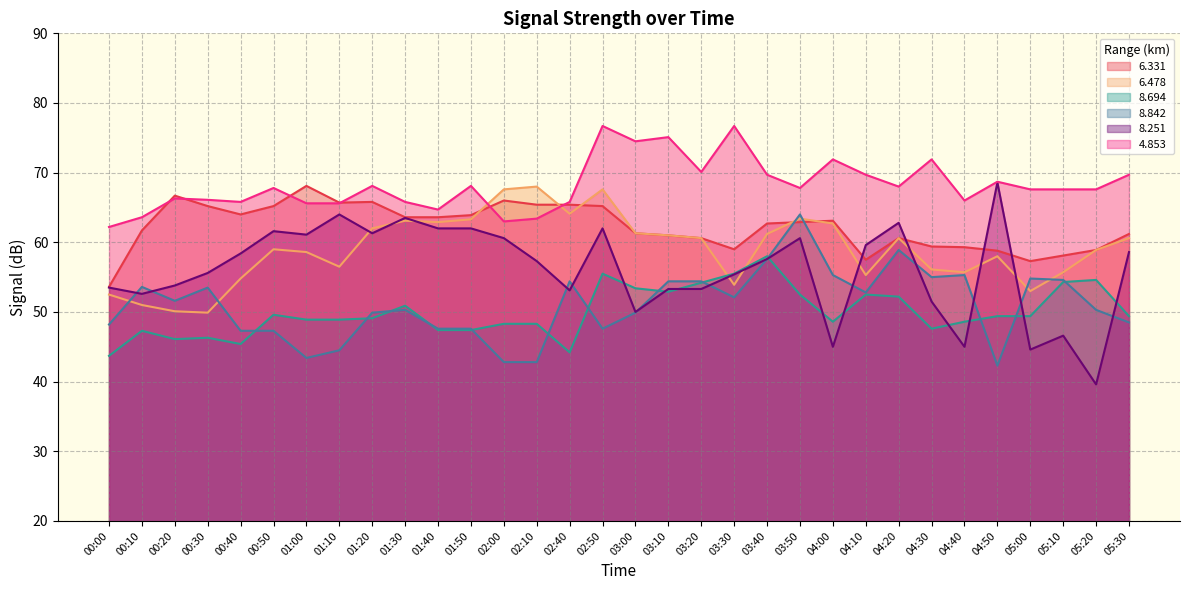

At which label does   8.842 first exceed 51?

00:10